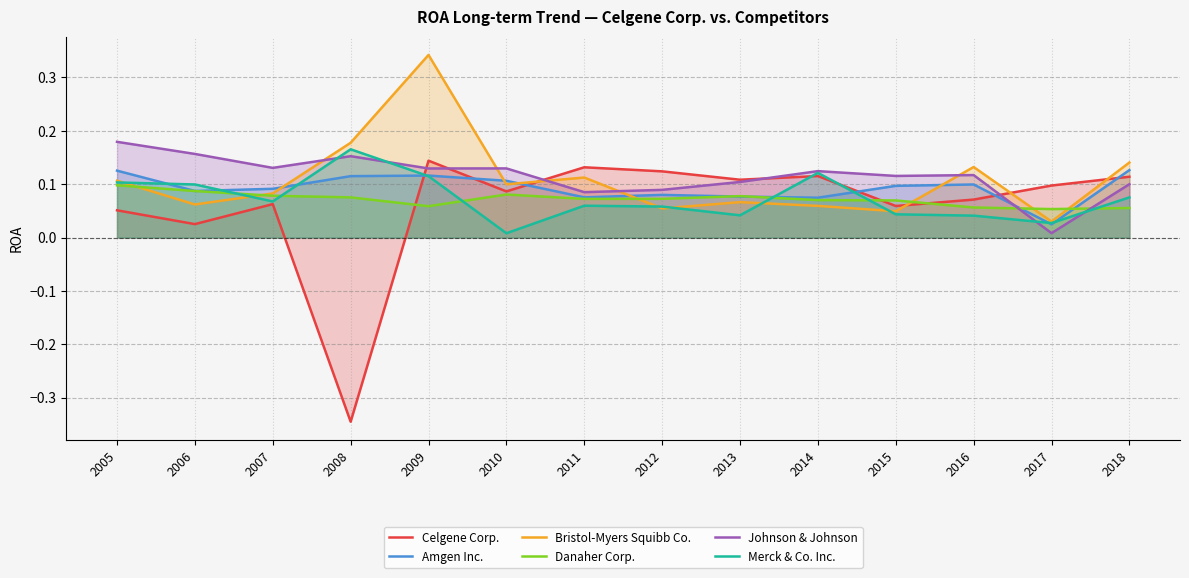

At which label does Danaher Corp. reach its peak?

2005